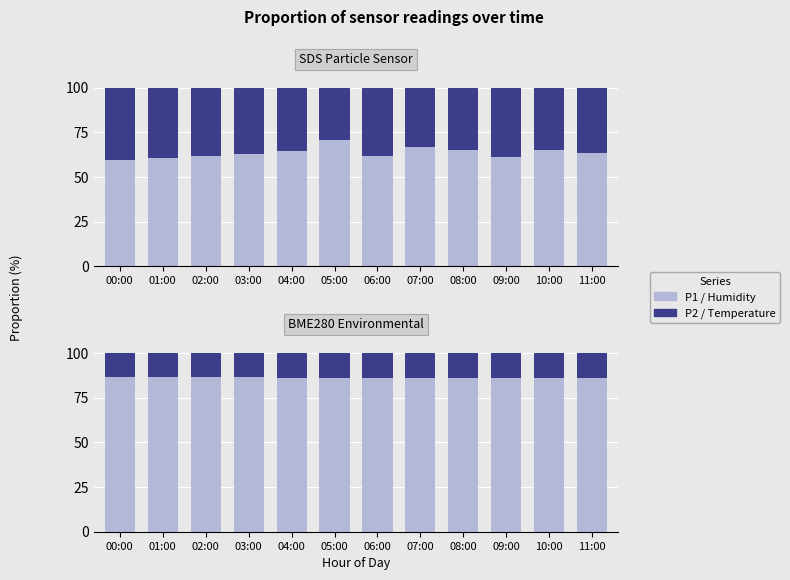

How many data points does each series have?

12